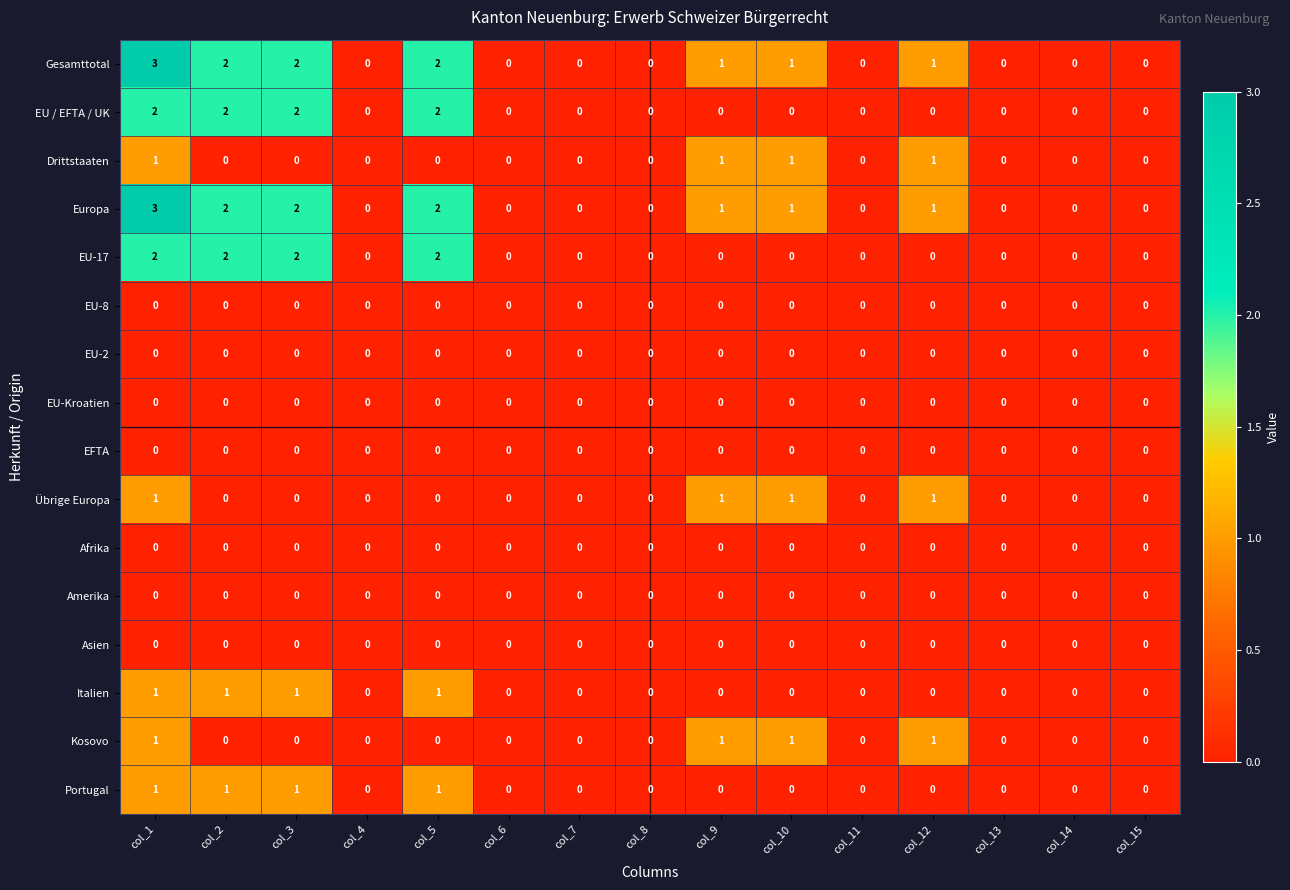

At which category is the sum across all series the highest?

col_1